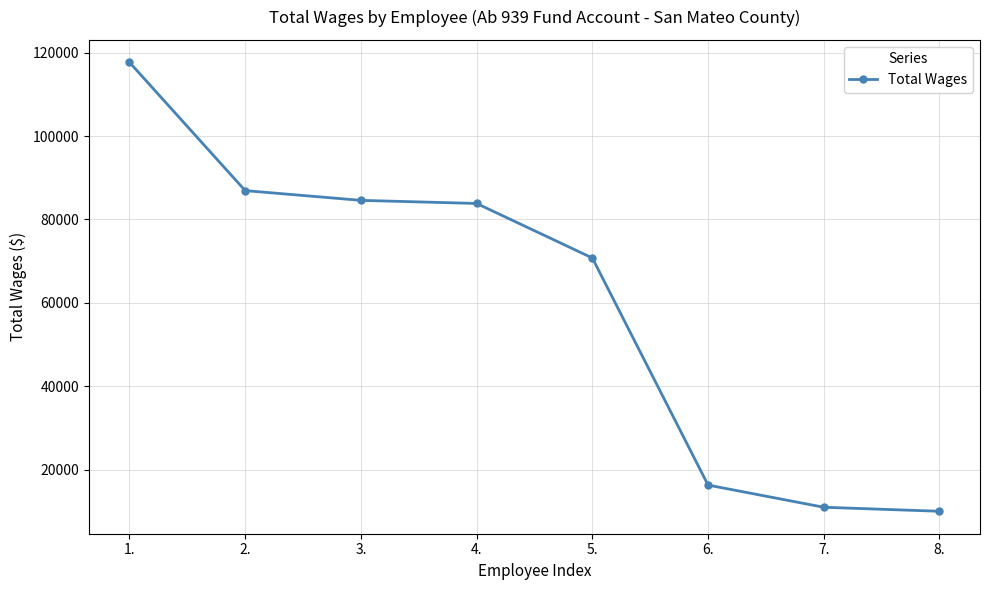

What is the change in value from 7. to 8.?

-965